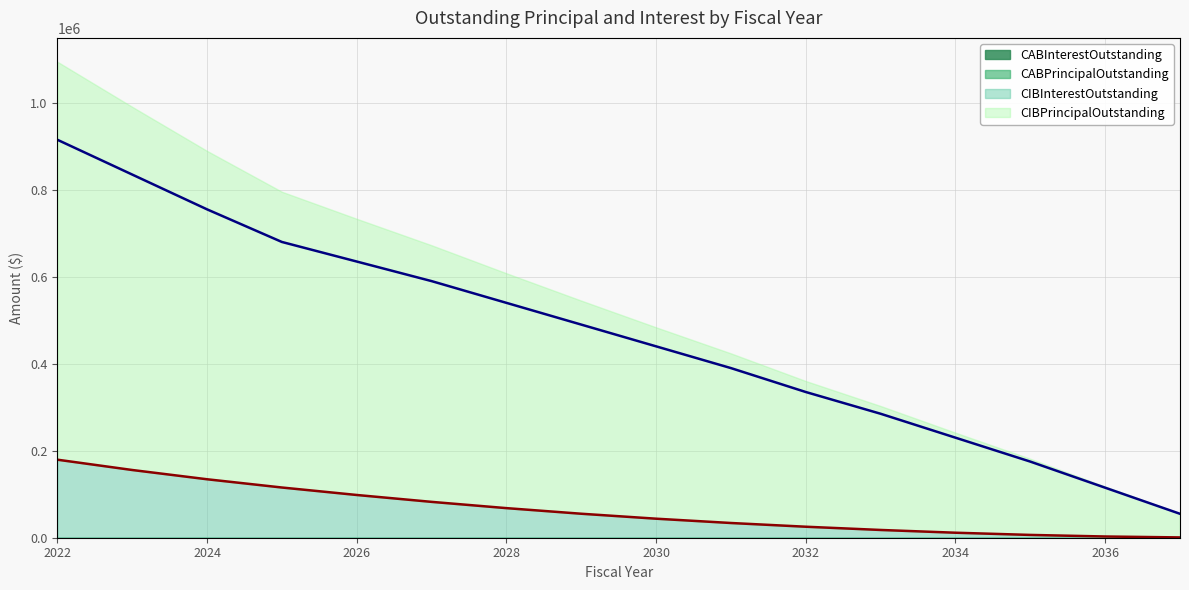

What is the value of the CIBInterestOutstanding point at the 4th from the left?

115450.0